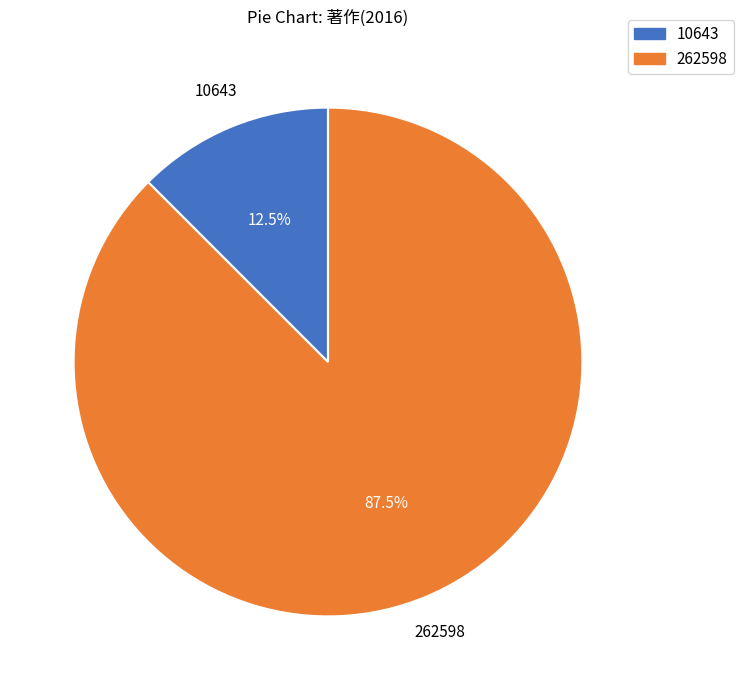

Which category accounts for the majority?

262598